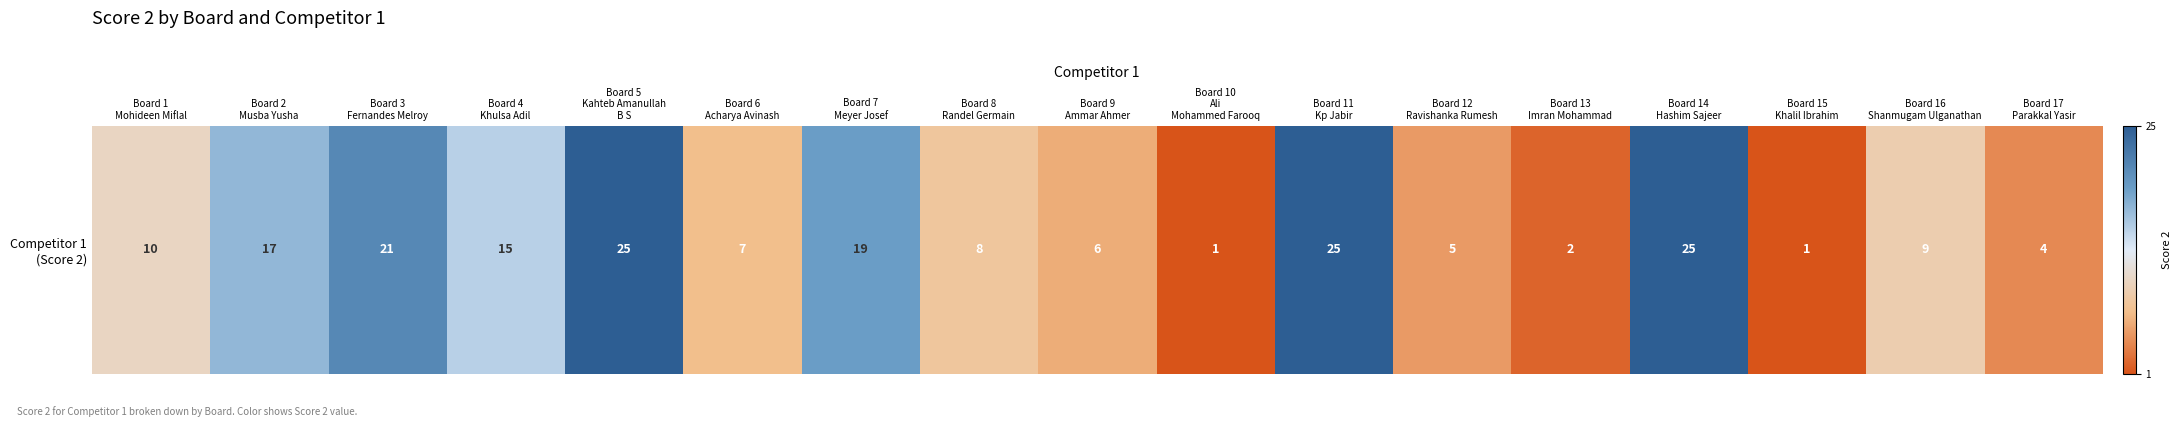

Rank the categories by value from highest to lowest.

Board 5
Kahteb Amanullah
B S, Board 11
Kp Jabir, Board 14
Hashim Sajeer, Board 3
Fernandes Melroy, Board 7
Meyer Josef, Board 2
Musba Yusha, Board 4
Khulsa Adil, Board 1
Mohideen Miflal, Board 16
Shanmugam Ulganathan, Board 8
Randel Germain, Board 6
Acharya Avinash, Board 9
Ammar Ahmer, Board 12
Ravishanka Rumesh, Board 17
Parakkal Yasir, Board 13
Imran Mohammad, Board 10
Ali
Mohammed Farooq, Board 15
Khalil Ibrahim